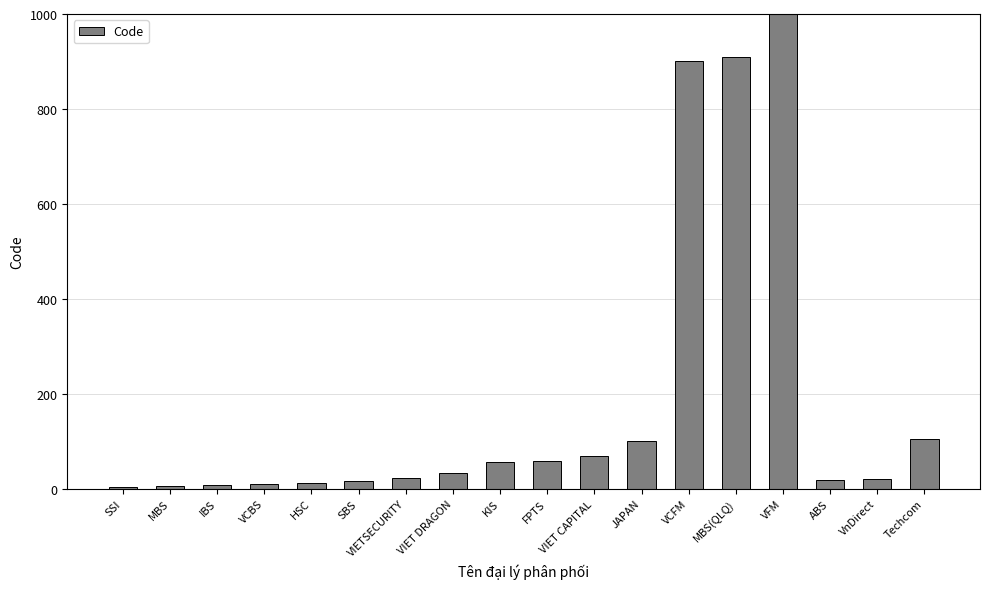

True or false: the data shows 33 at VIET DRAGON.

True